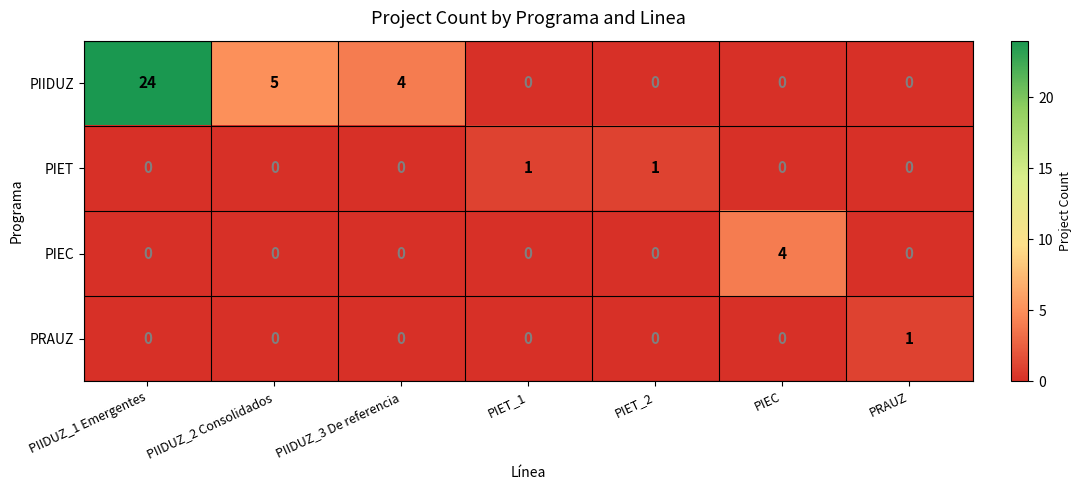

True or false: PIET has a value of 0 at PIIDUZ_2 Consolidados.

True